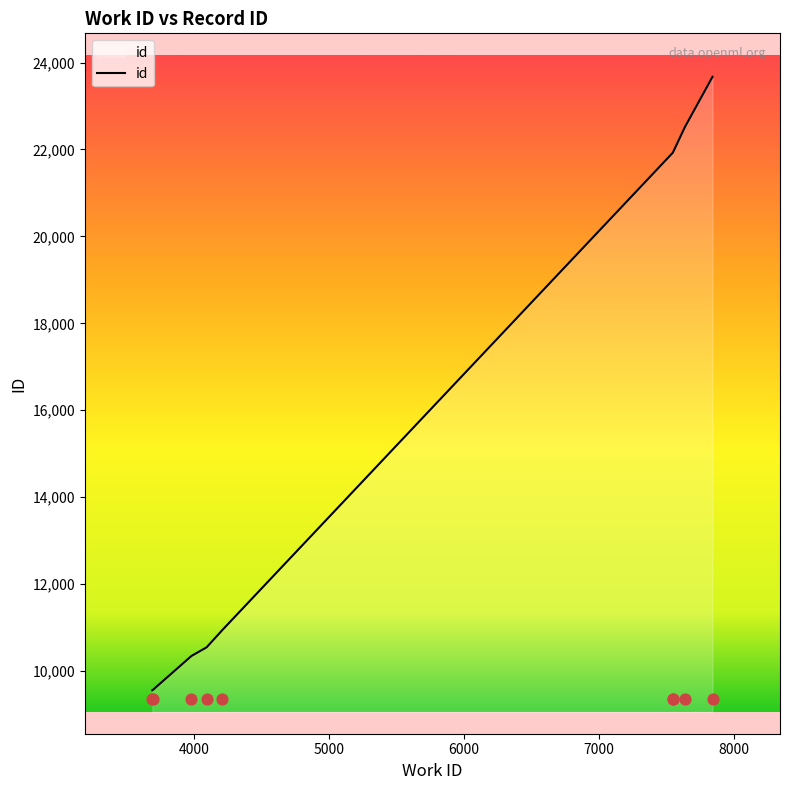

What is the ratio of the value at 7552 to the value at 4212?

2.0